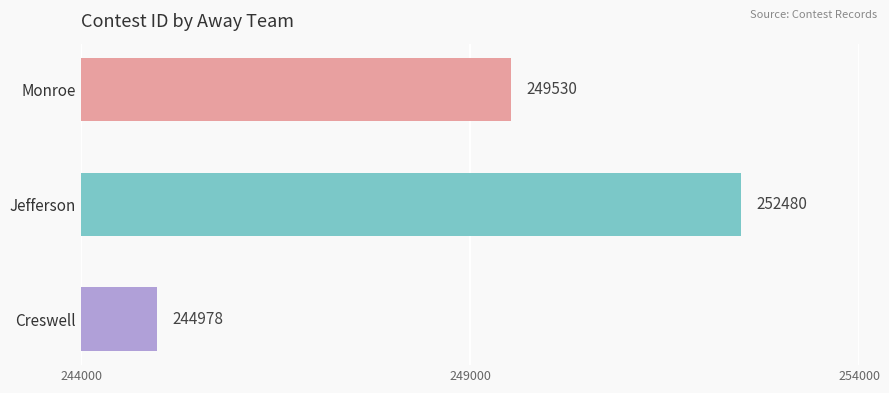

Where is the data nearest to the value 248729?

Monroe